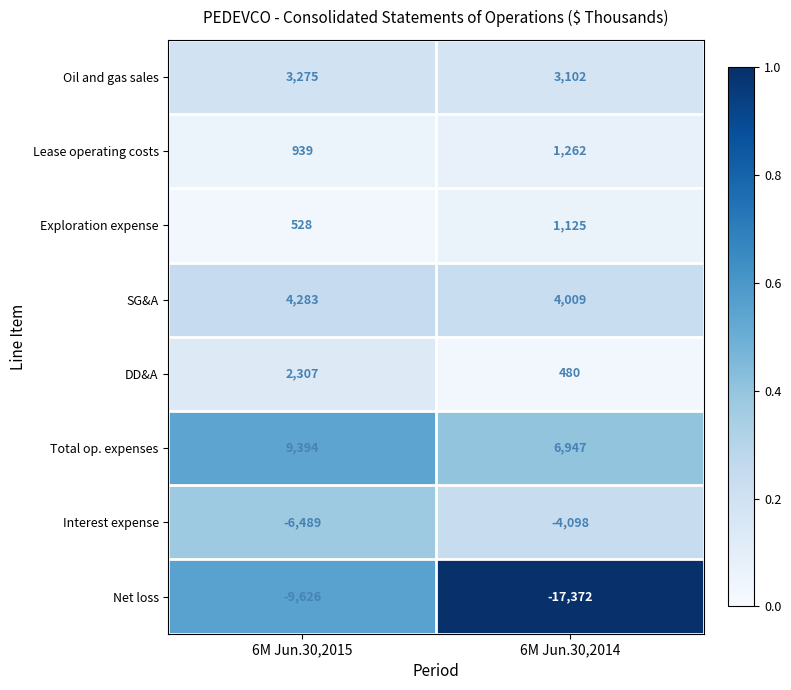

What is the difference between the Interest expense values at 6M Jun.30,2014 and 6M Jun.30,2015?

2391